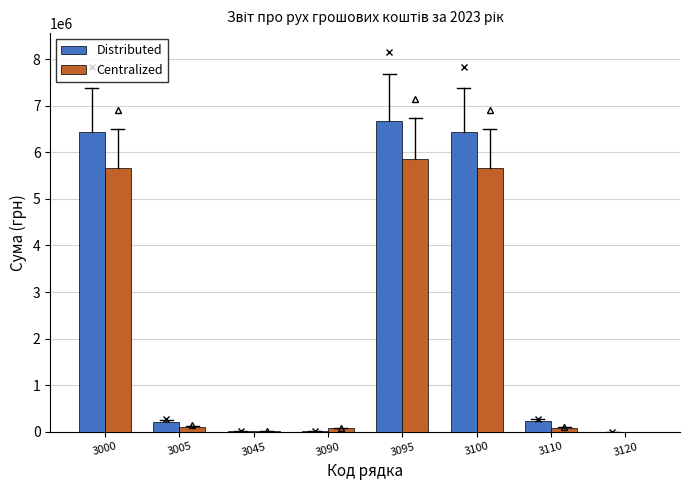

What is the maximum value shown in the chart?

6682327